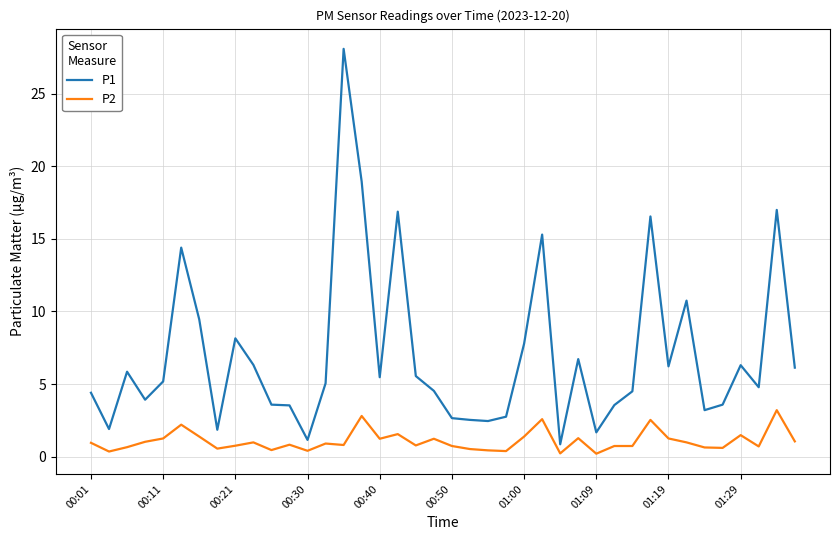

True or false: P2 and P1 cross at least once.

False